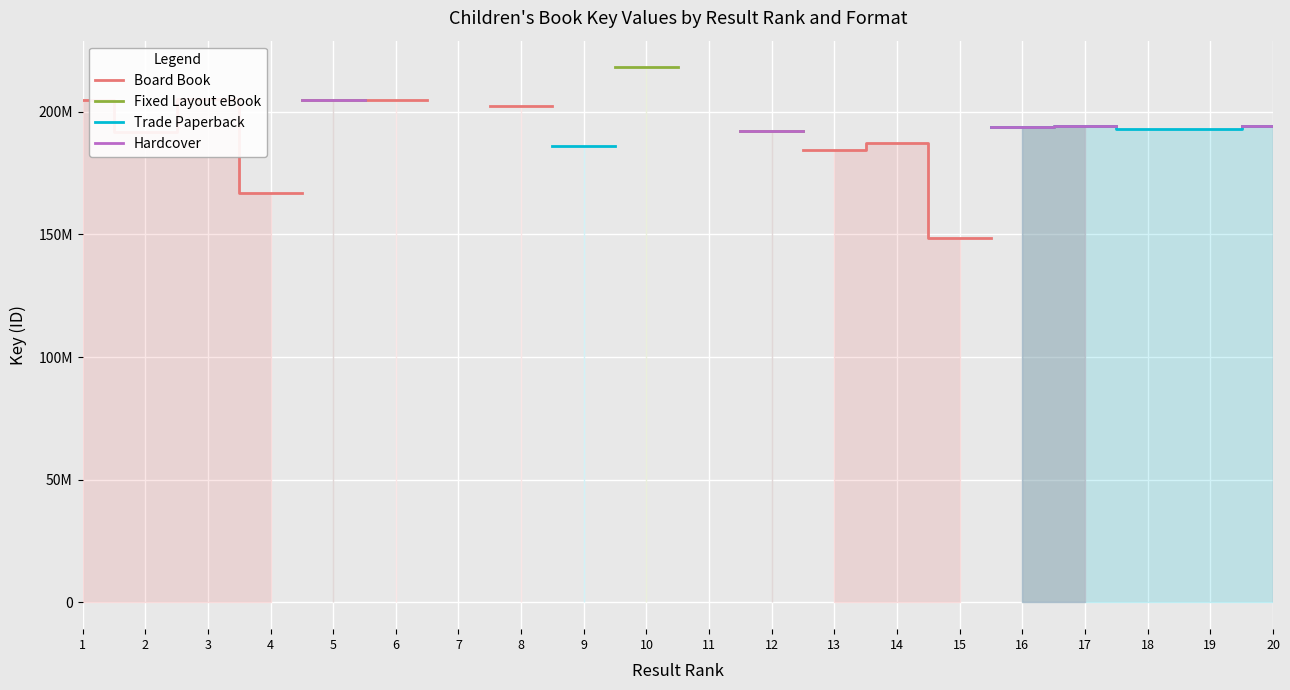

How many categories are shown in the chart?

20